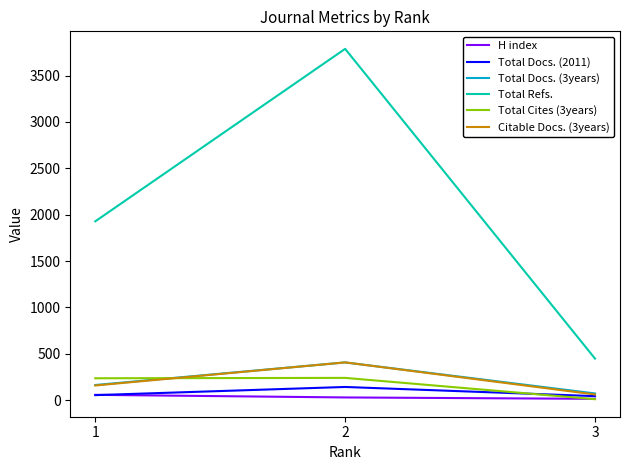

How many lines are shown in the chart?

6